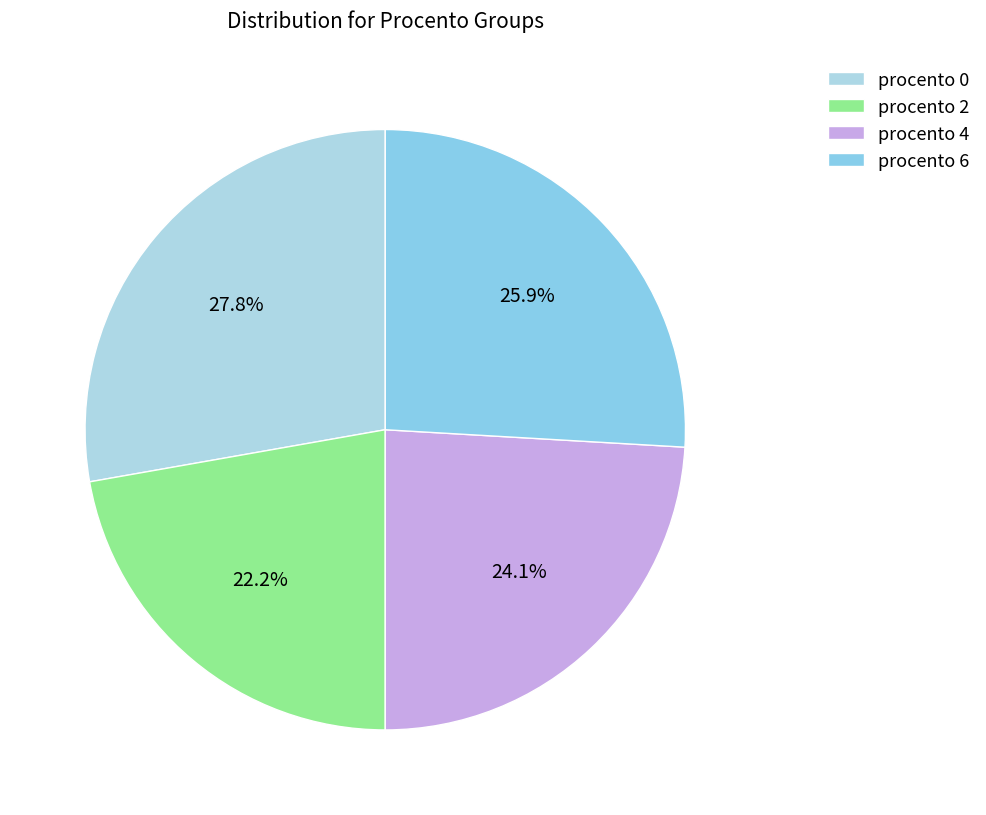

How many slices are in this pie chart?

4